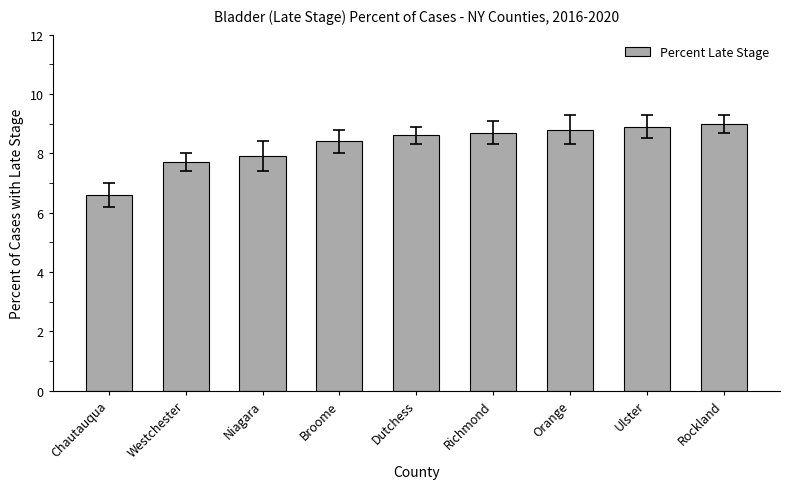

Which has a higher value, Dutchess or Broome?

Dutchess